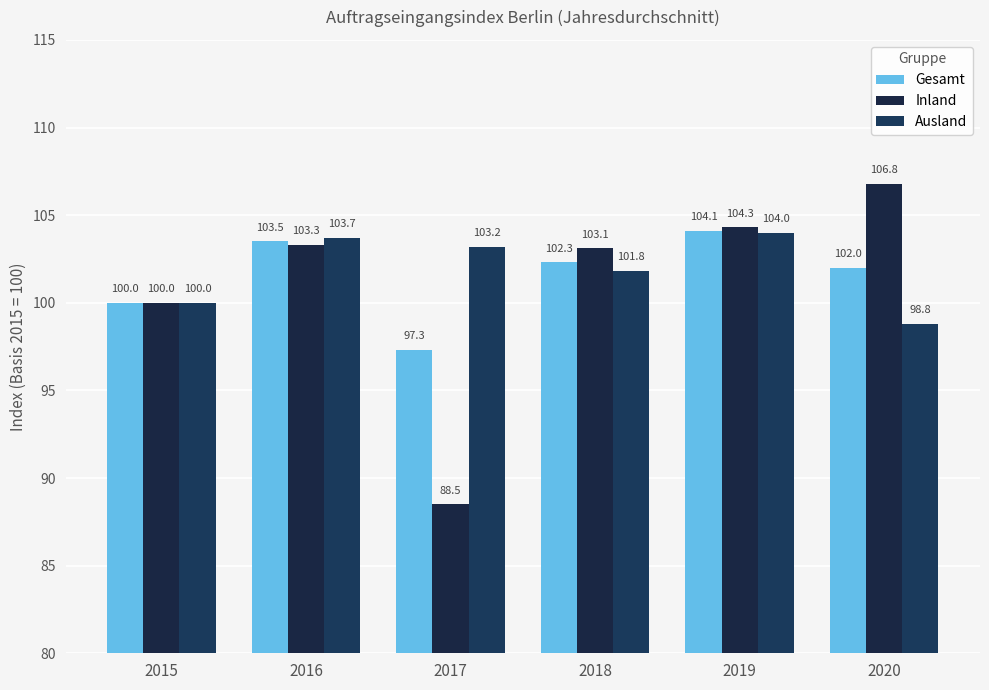

Is it true that Inland equals 160.3 at 2019?

False